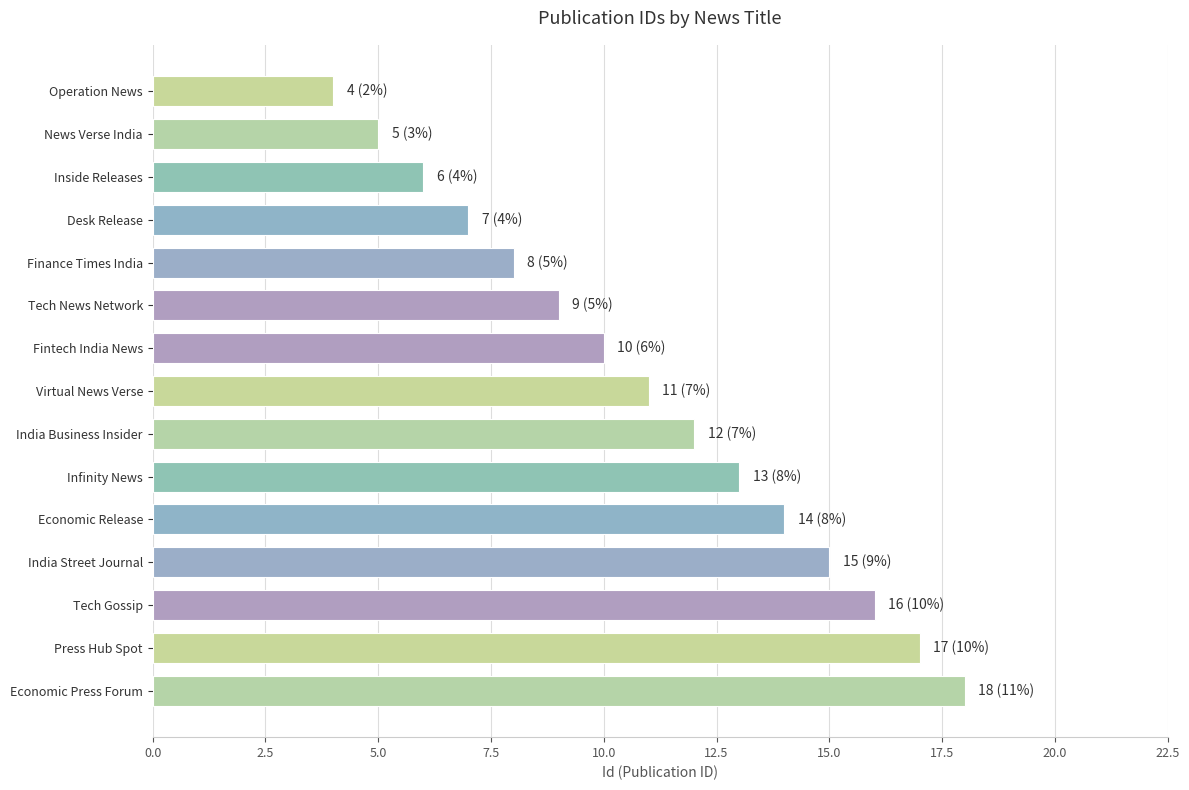

What is the smallest value displayed?

4